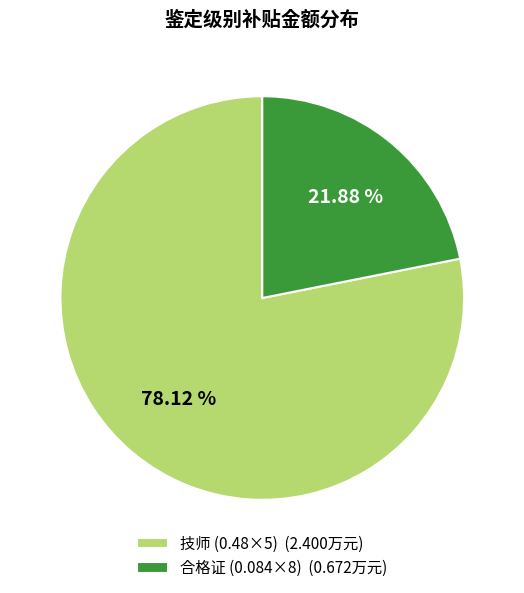

Which has a higher value, 技师 (0.48×5) (2.400万元) or 合格证 (0.084×8) (0.672万元)?

技师 (0.48×5) (2.400万元)